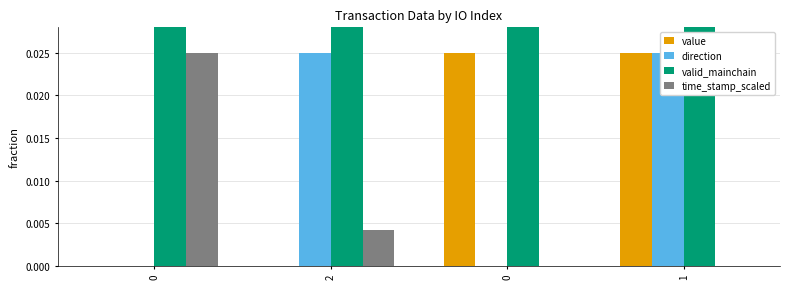

What is the value of the valid_mainchain bar at the 2nd from the left?

1.0